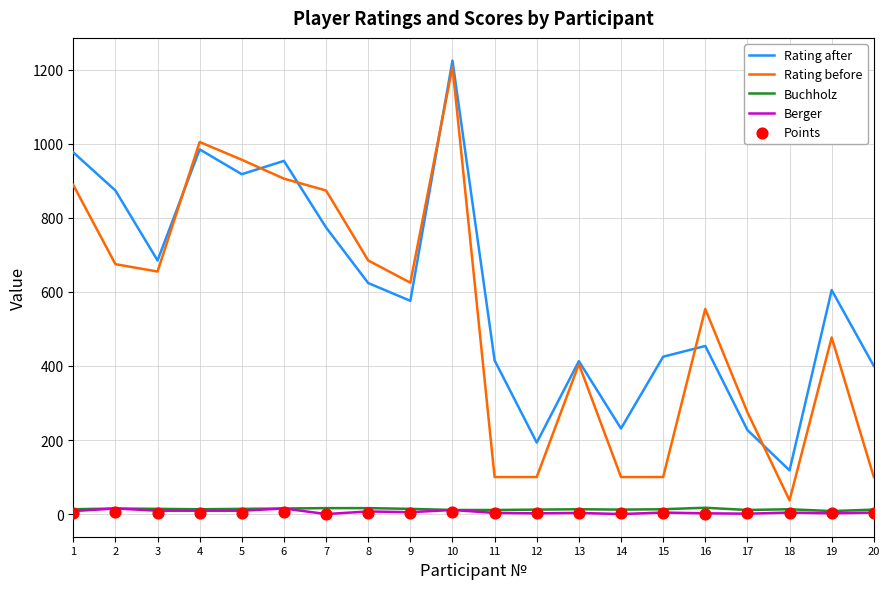

Which series has the largest Y range (max minus min)?

Rating before